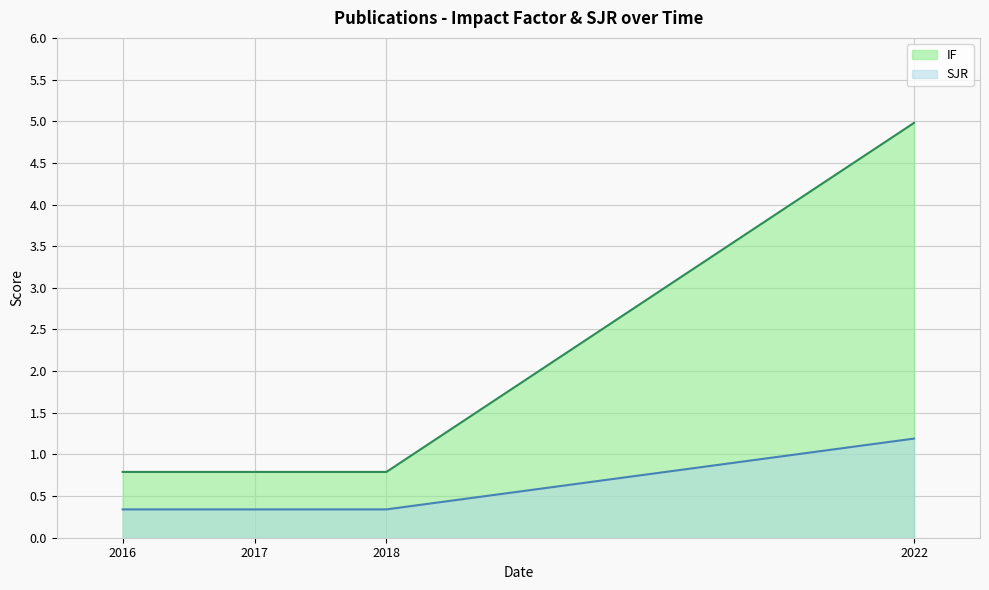

At which label does SJR reach its minimum?

2016